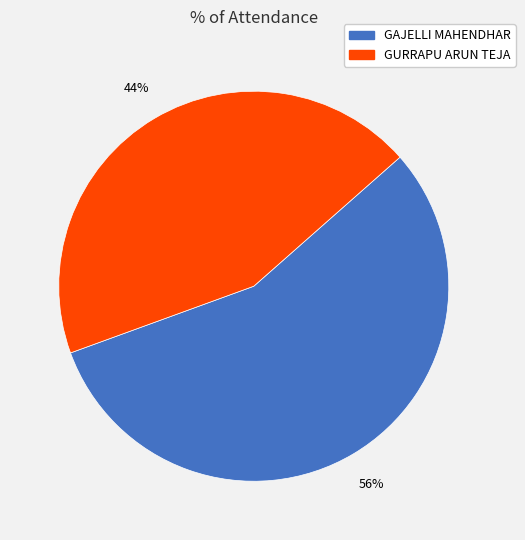

To the nearest percent, what is the difference between the GAJELLI MAHENDHAR and GURRAPU ARUN TEJA slice percentages?

12%